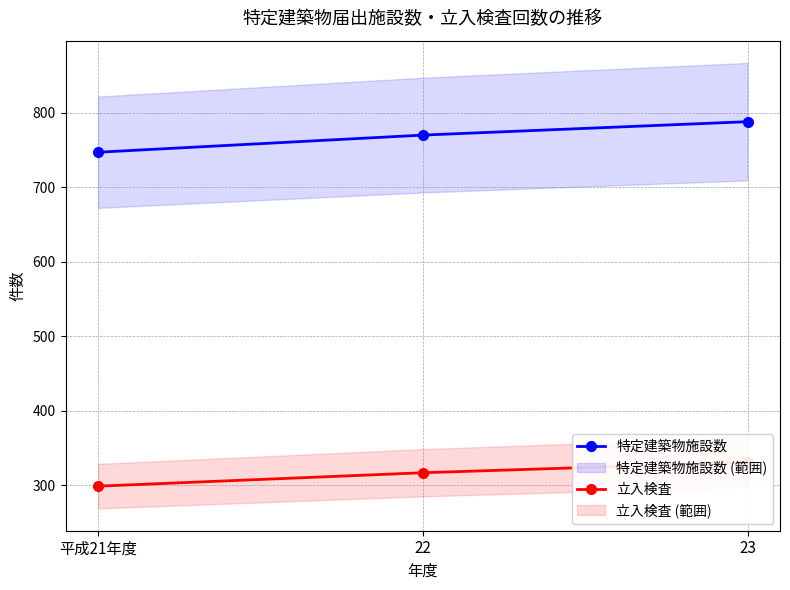

Which label corresponds to the largest value in the chart?

23